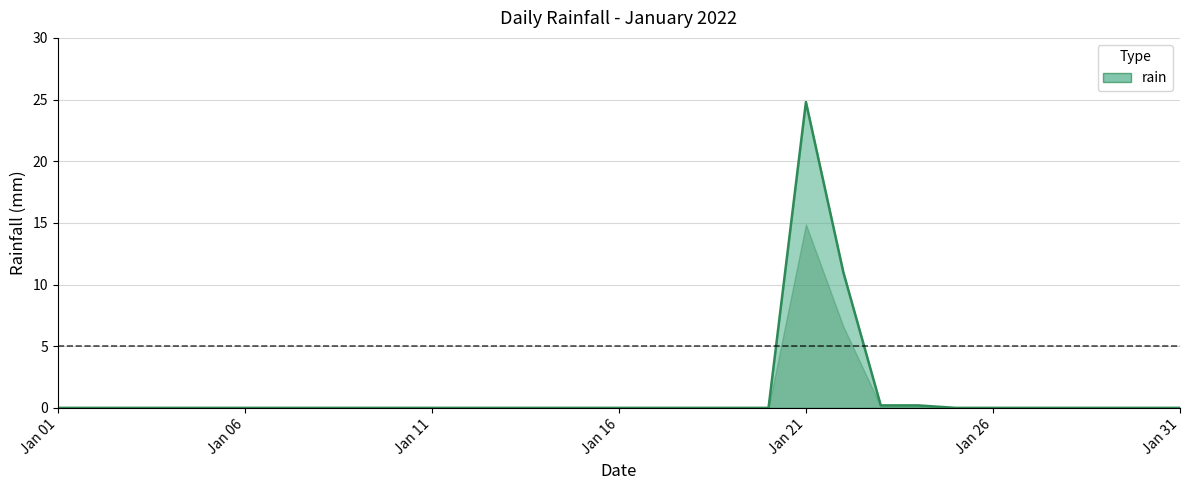

What is the difference between the maximum and minimum values?

24.8